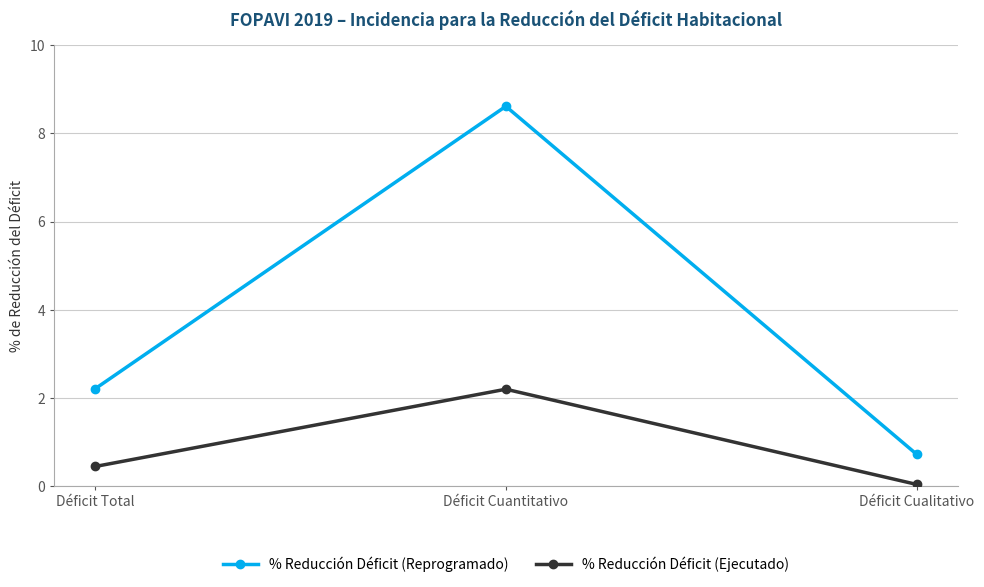

What position from the right is Déficit Total?

3